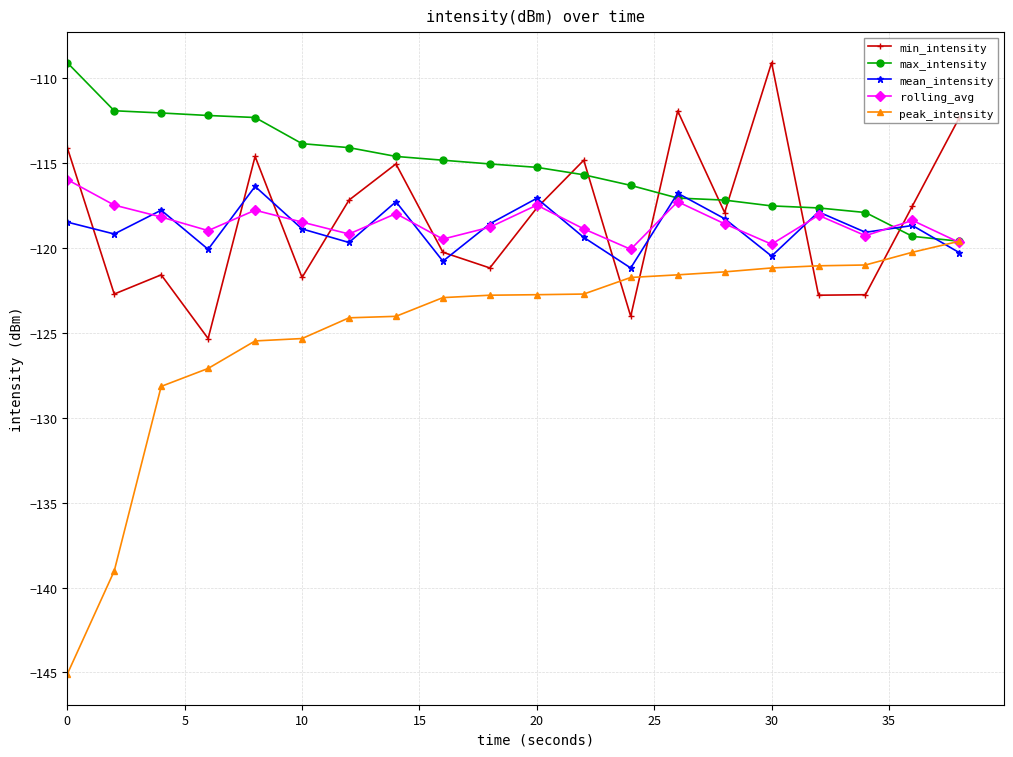

What is the value of the max_intensity point at the 18th from the left?

-117.9